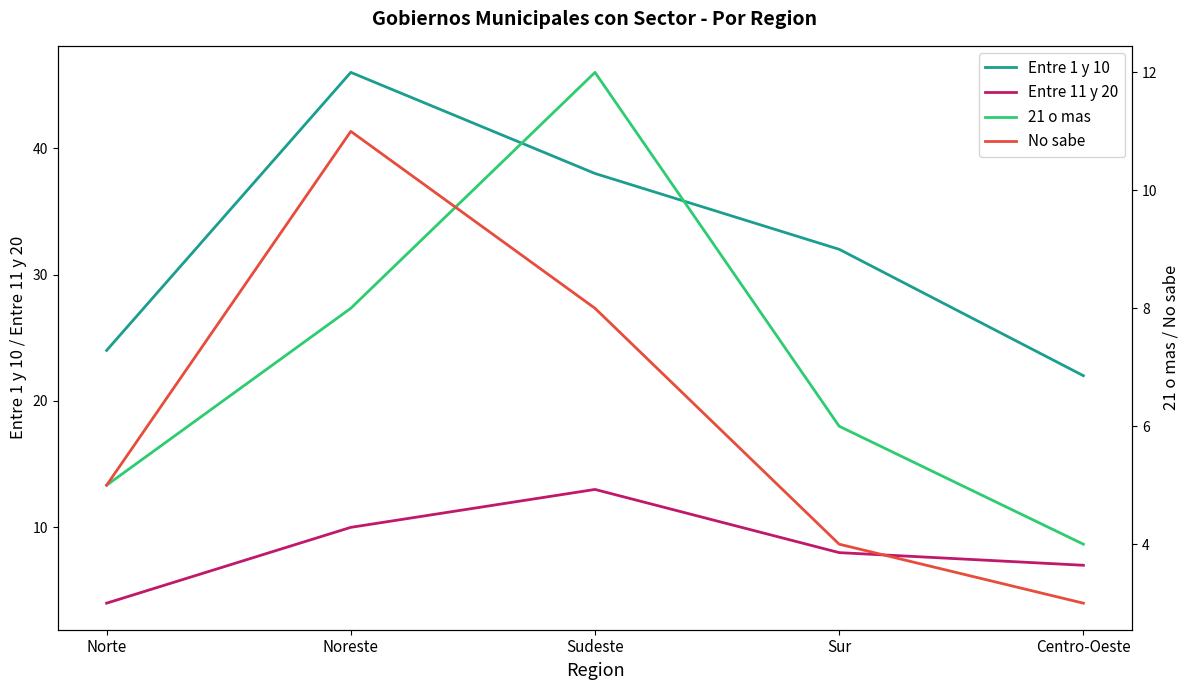

True or false: Entre 1 y 10 and 21 o mas intersect in this chart.

False